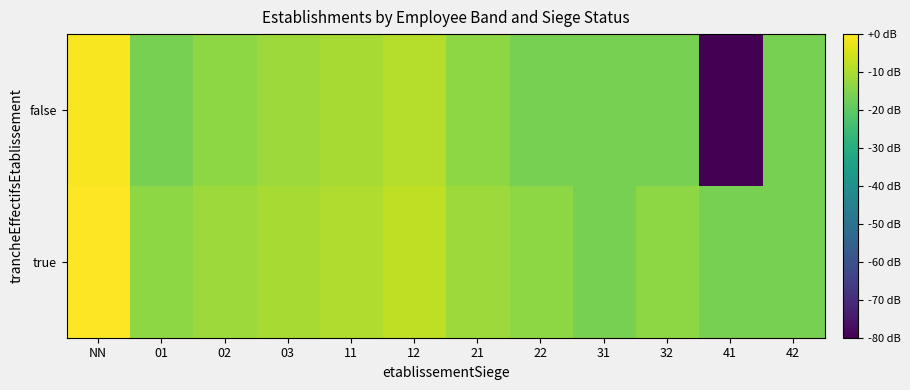

Reading left to right, transcribe all the data shown in this chart.

true: NN=0.0	01=-13.5	02=-11.8	03=-10.5	11=-9.5	12=-7.5	21=-11.8	22=-13.5	31=-16.5	32=-13.5	41=-16.5	42=-16.5
false: NN=-0.7	01=-16.5	02=-13.5	03=-11.8	11=-10.5	12=-8.8	21=-13.5	22=-16.5	31=-16.5	32=-16.5	41=-100.0	42=-16.5